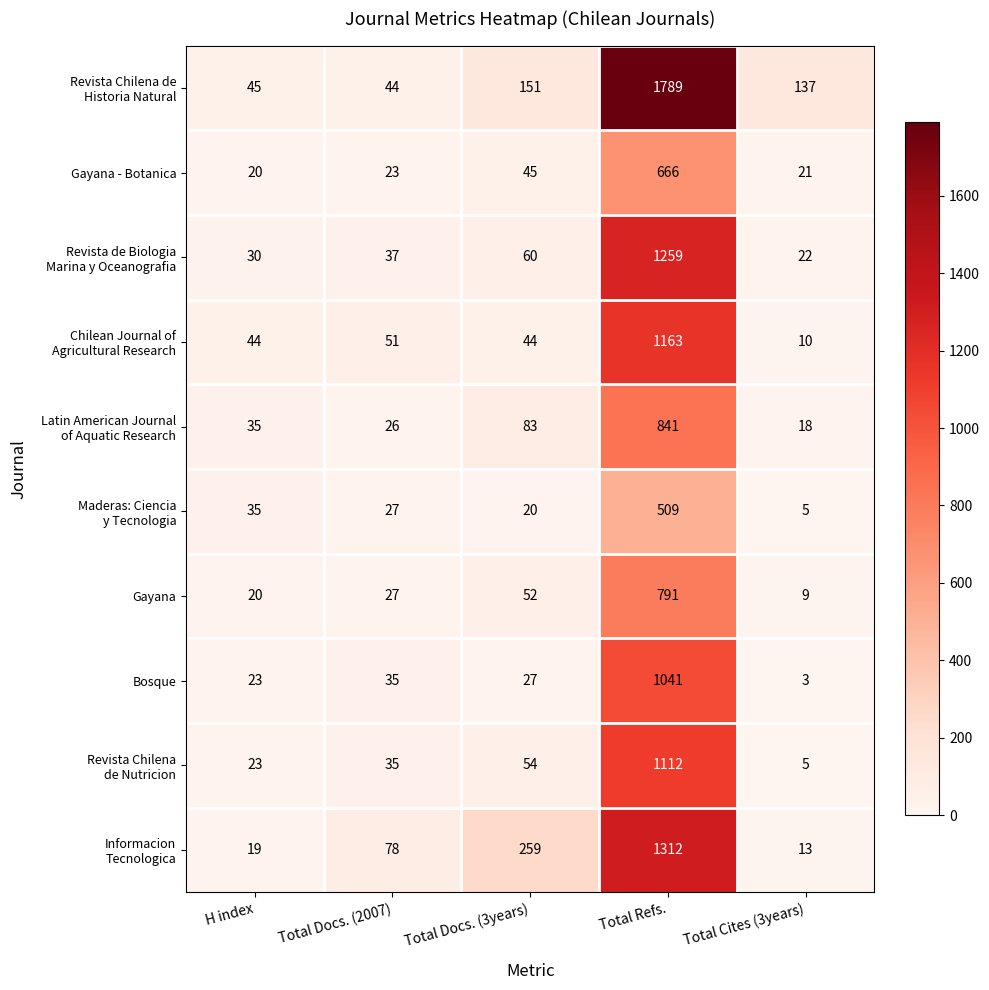

What is the approximate value of Bosque at Total Refs., to the nearest 10?

1040